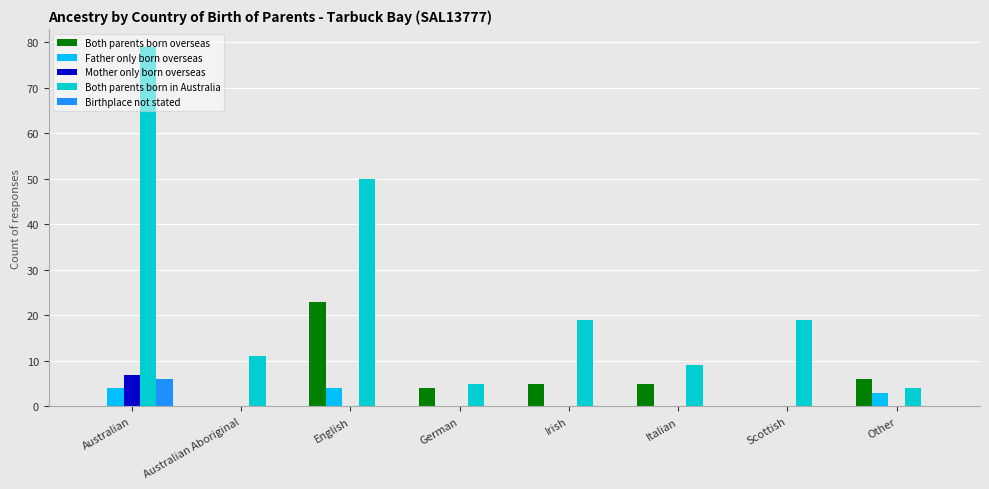

What are all the series names shown in the legend?

Both parents born overseas, Father only born overseas, Mother only born overseas, Both parents born in Australia, Birthplace not stated